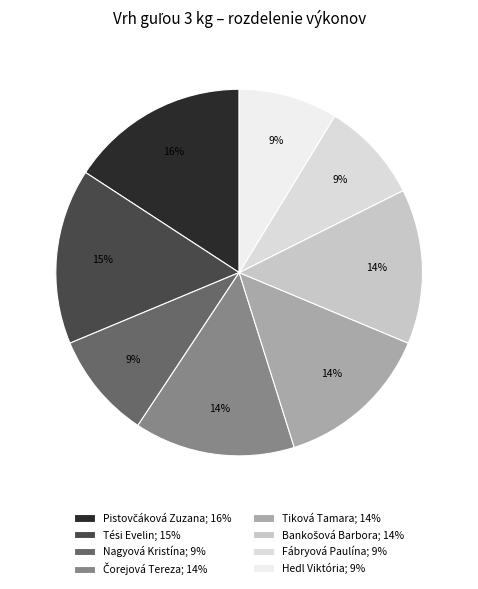

How many segments does this pie chart have?

8